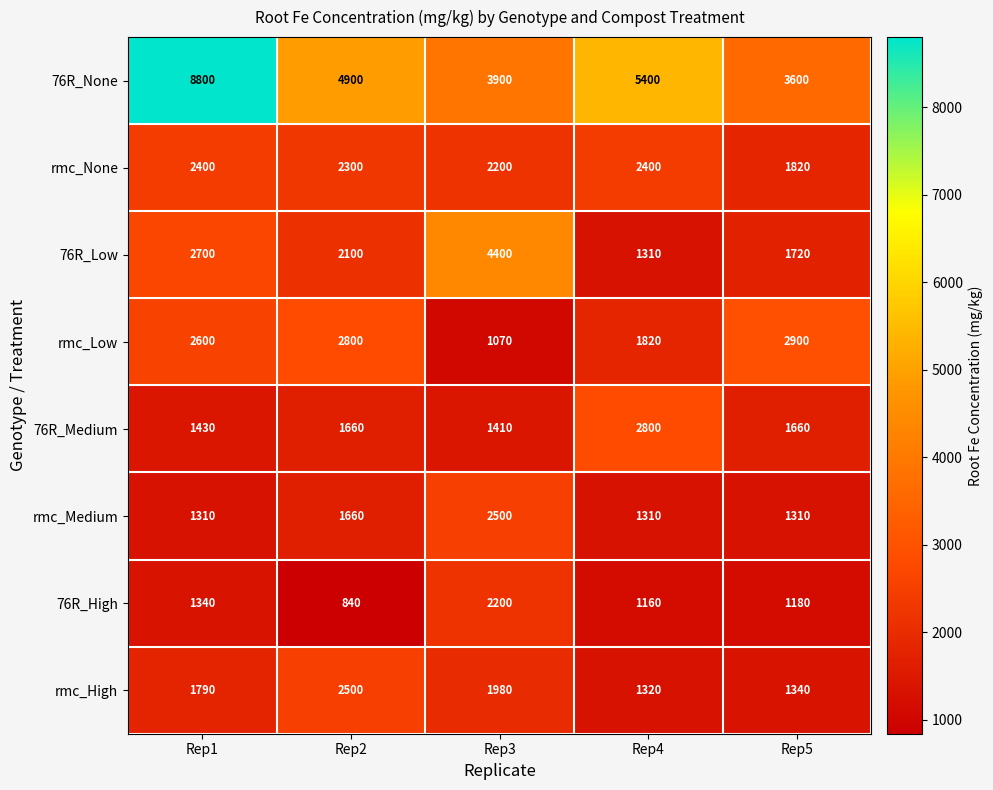

What is the difference between the maximum and minimum values in the rmc_Medium series?

1190